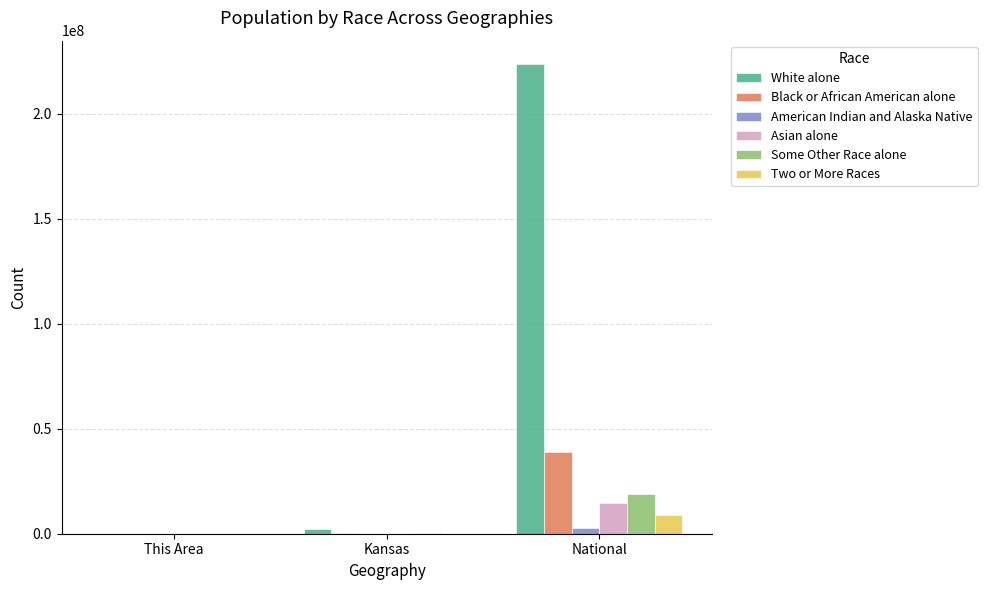

Is it true that Black or African American alone equals 38929319 at National?

True